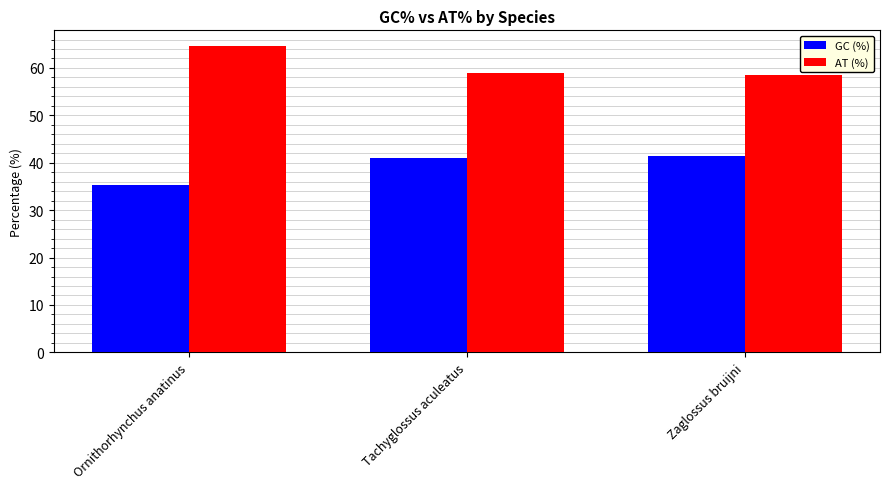

Rank the series by their maximum value, from lowest to highest.

GC (%), AT (%)